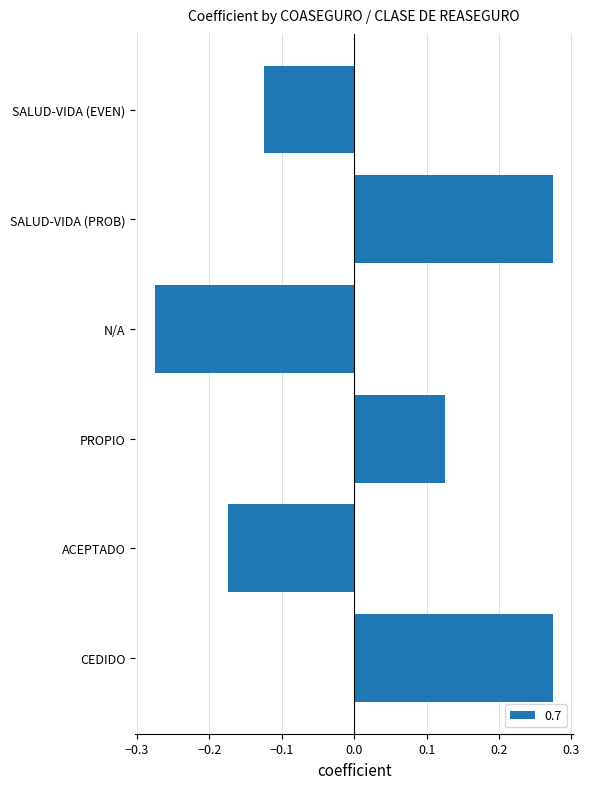

What is the difference between the maximum and minimum values?

0.6